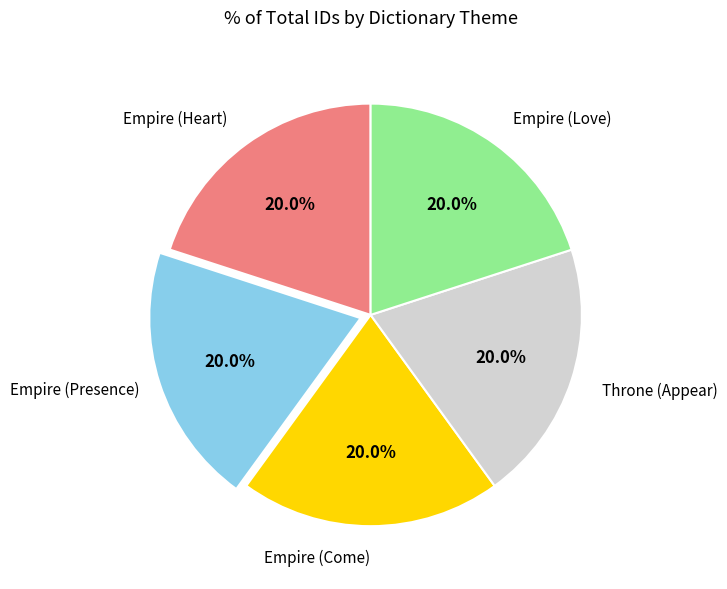

How many segments does this pie chart have?

5